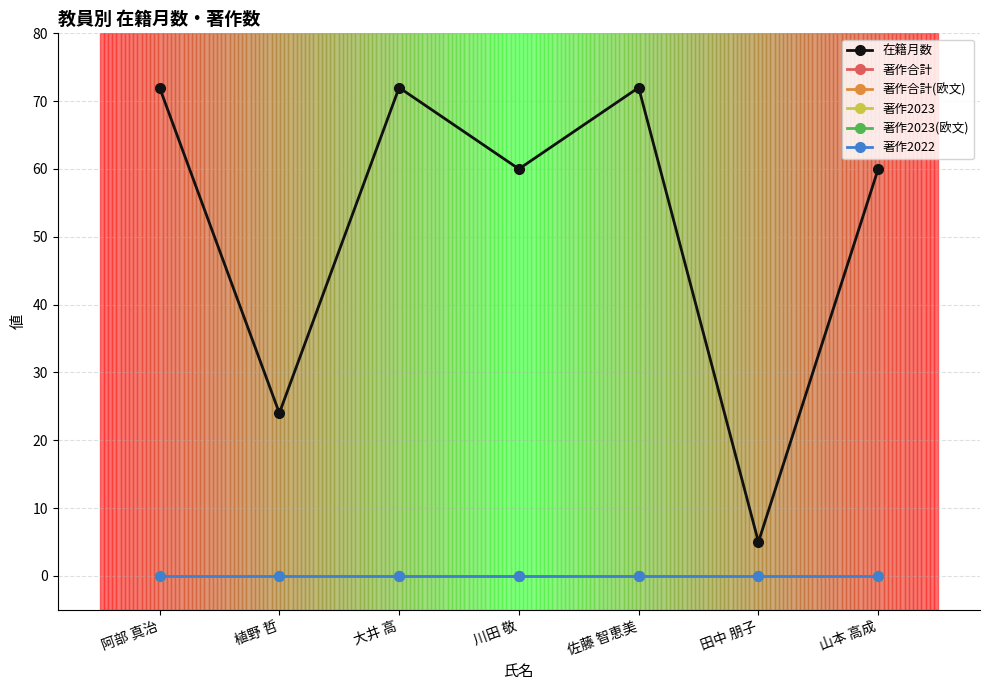

Is it true that 在籍月数 equals 27 at 大井 高?

False